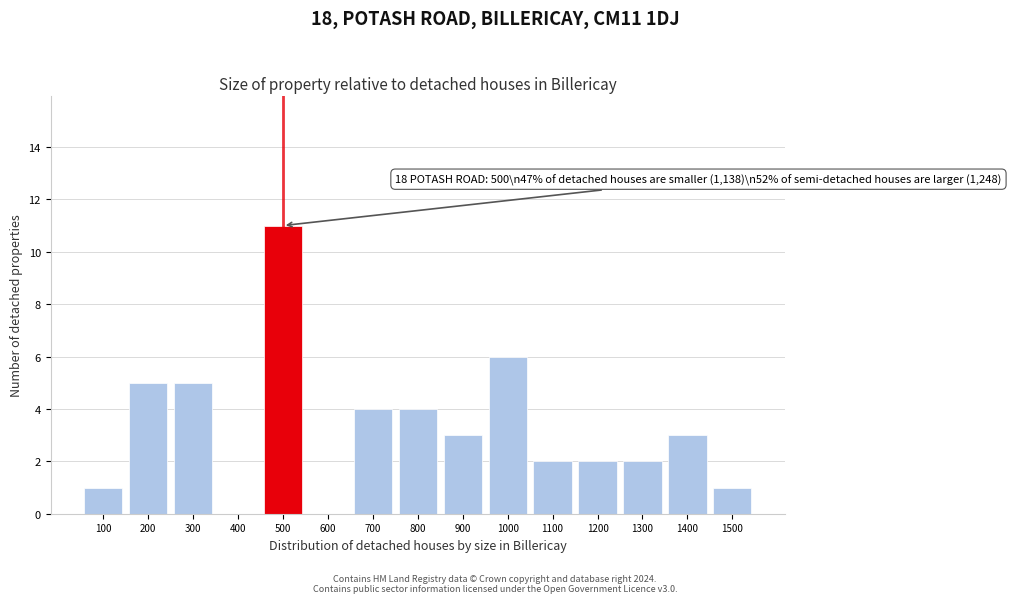

Reading left to right, extract all data points from this chart.

100=1	200=5	300=5	400=0	500=11	600=0	700=4	800=4	900=3	1000=6	1100=2	1200=2	1300=2	1400=3	1500=1